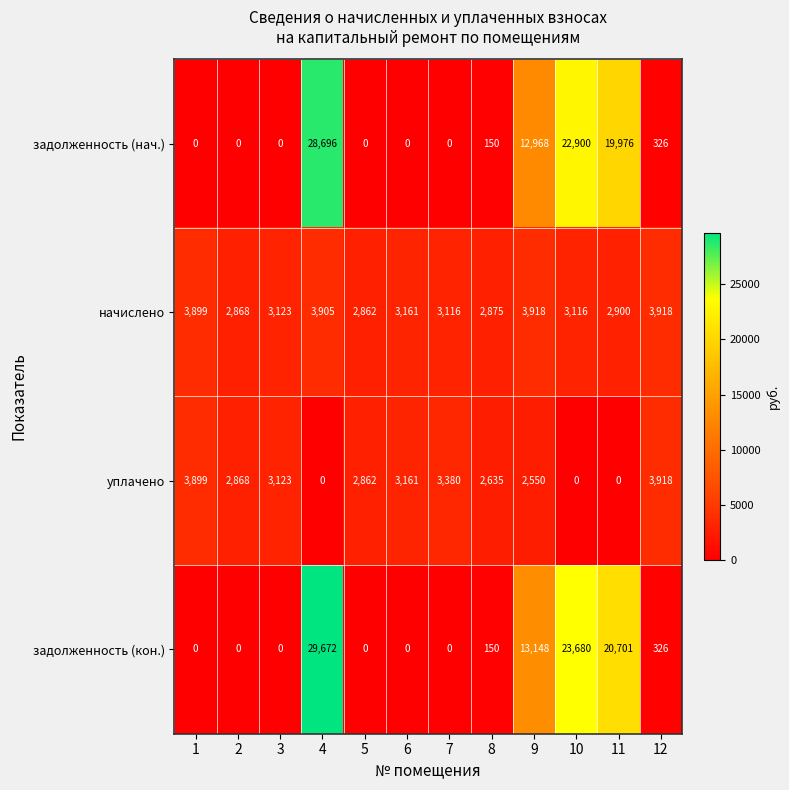

What is the spread (max minus min) of values at 6?

3161